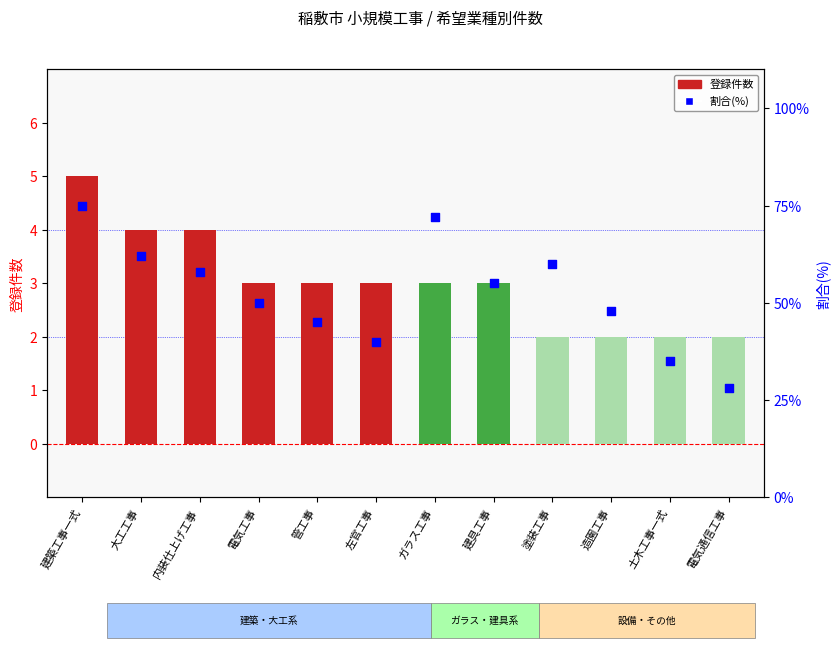

At how many categories does at least one series exceed 10?

12